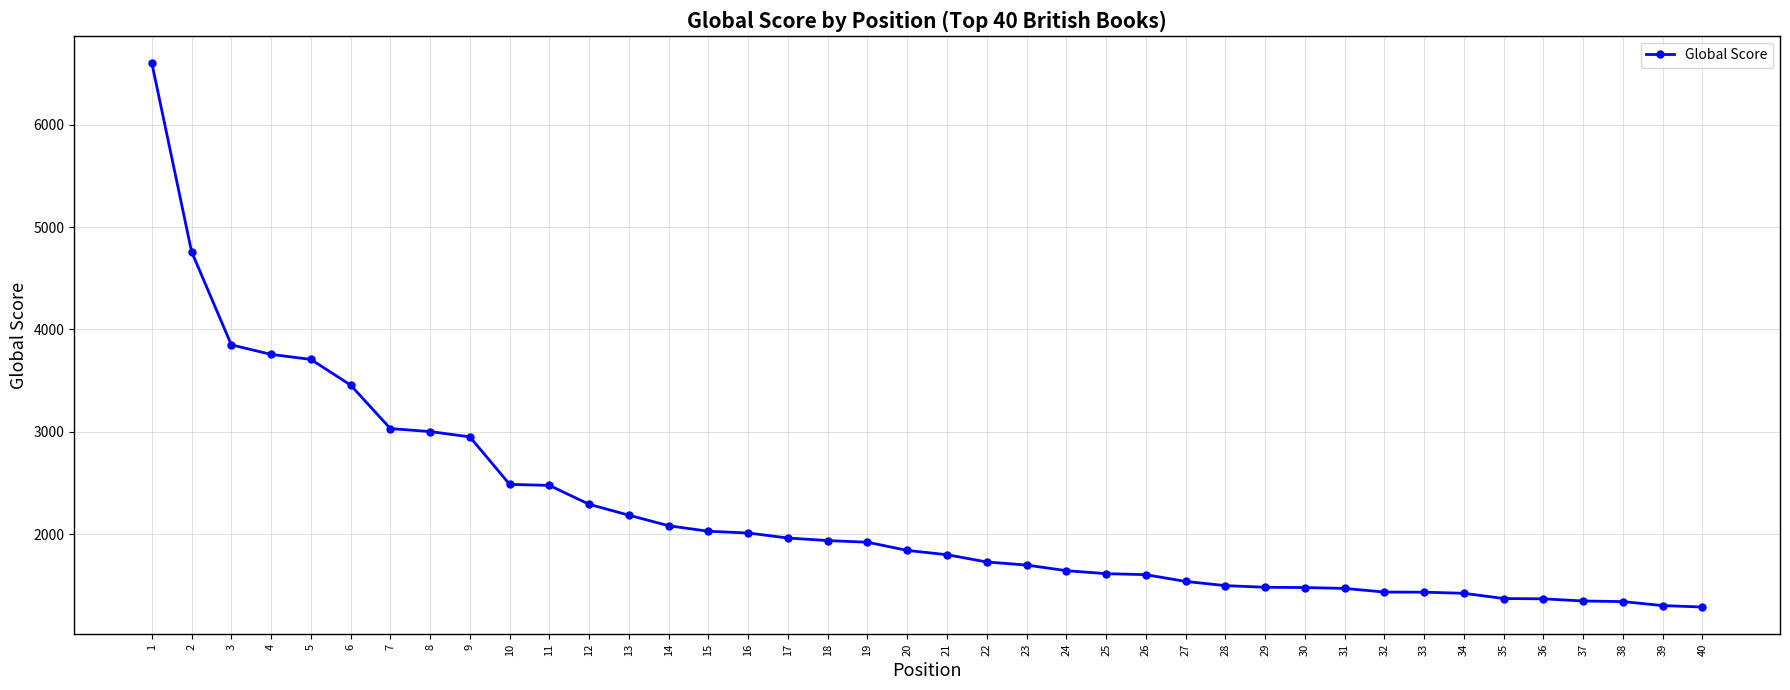

What is the difference between the maximum and minimum values?

5315